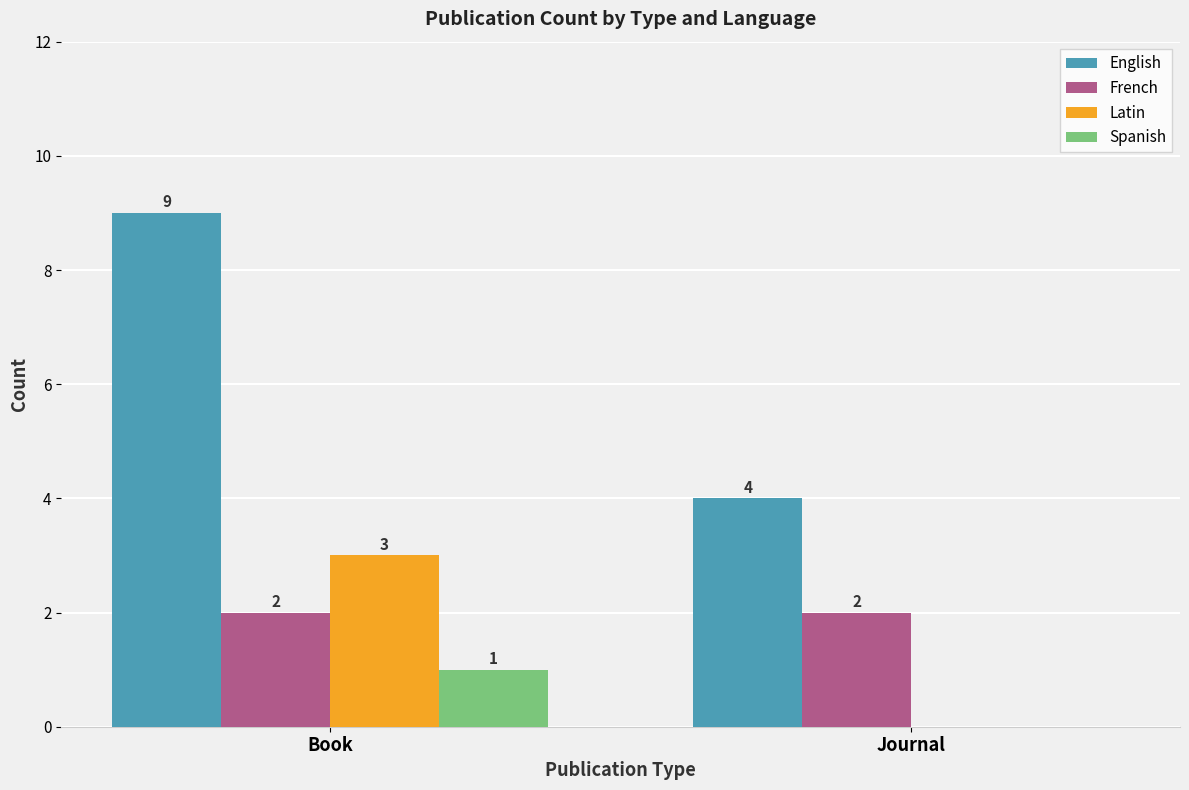

What is the sum of all Spanish values?

1